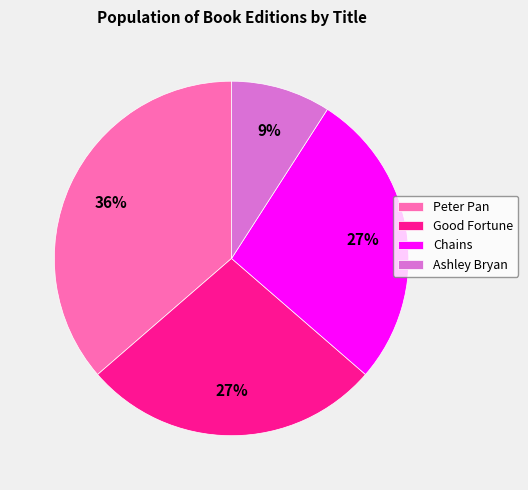

How many slices are in this pie chart?

4